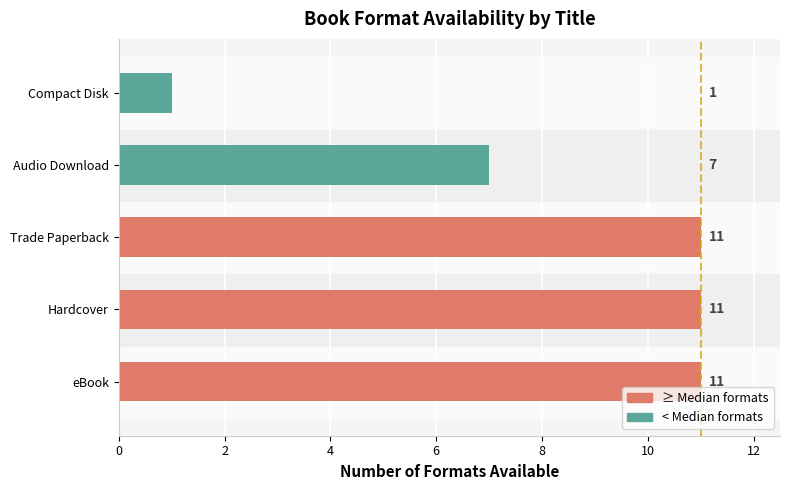

At which label is the value closest to 6?

Audio Download